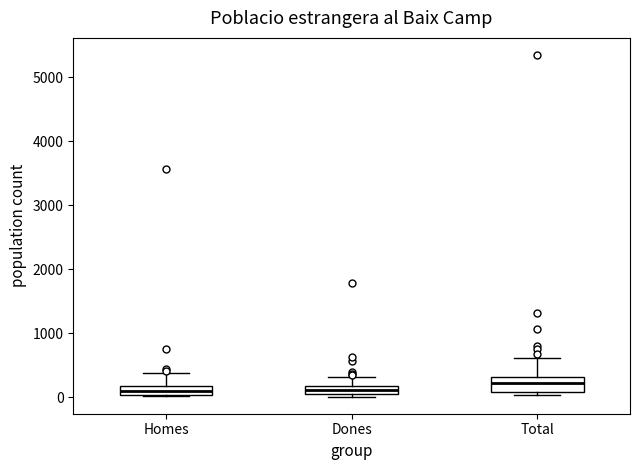

Where is the upper edge of the box for Dones on the y-axis? The values are not printed on the chart, so give them approximately, as read against the axis.

200